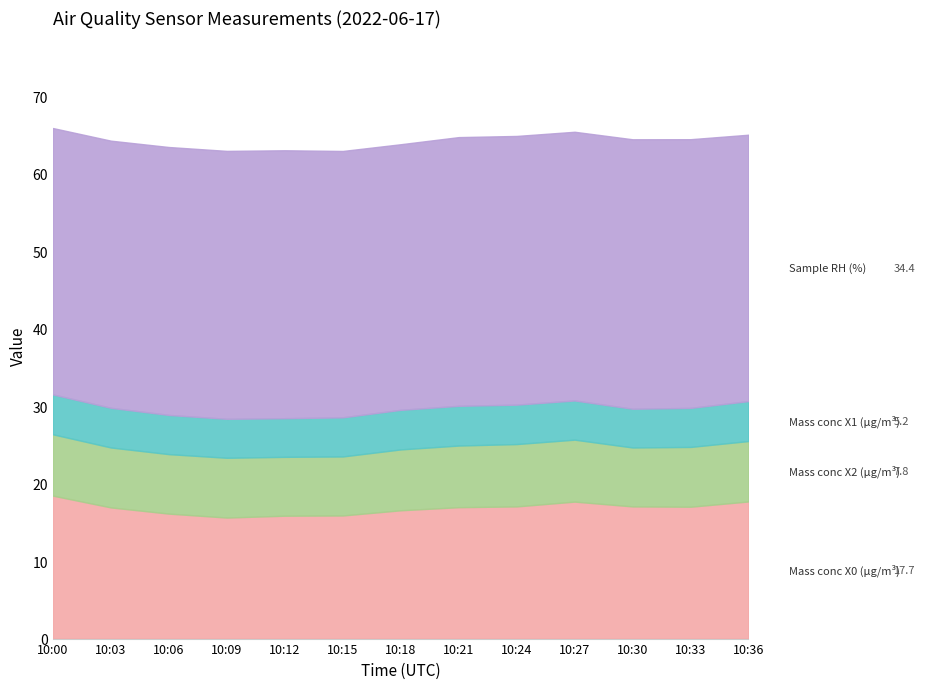

Reading left to right, what are all the values shown in this chart?

Mass conc X0 (μg/m³): 18.5	16.9	16.1	15.6	15.9	15.9	16.6	17.0	17.1	17.7	17.1	17.0	17.7
Mass conc X2 (μg/m³): 7.9	7.7	7.7	7.7	7.6	7.6	7.9	8.0	8.1	8.0	7.6	7.7	7.8
Mass conc X1 (μg/m³): 5.2	5.1	5.1	5.0	5.0	5.0	5.1	5.1	5.1	5.1	5.0	5.0	5.2
Sample RH (%): 34.4	34.5	34.6	34.6	34.6	34.4	34.3	34.7	34.7	34.7	34.8	34.7	34.4